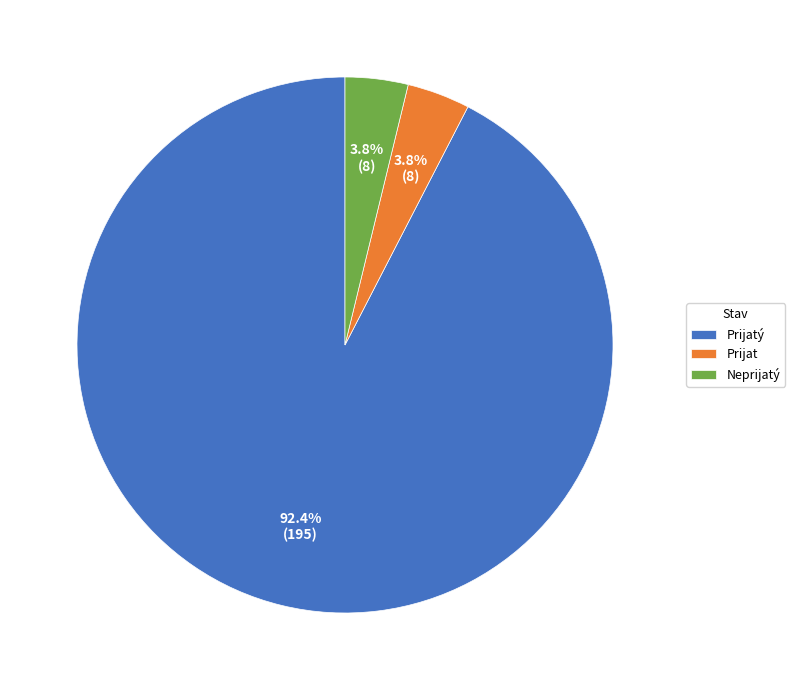

Count the number of slices in the pie.

3